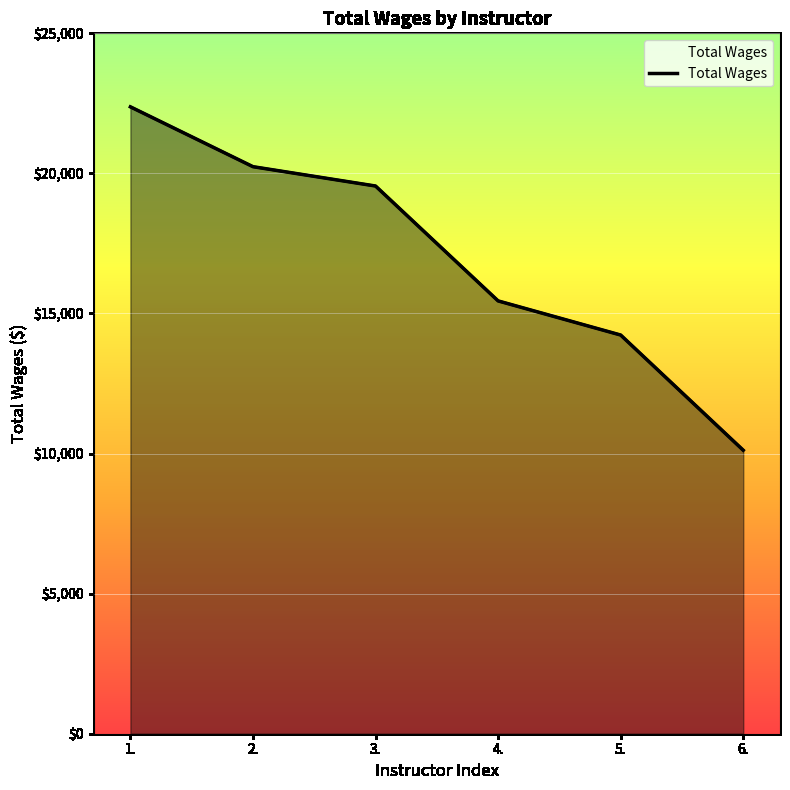

How many values exceed 19550?

2